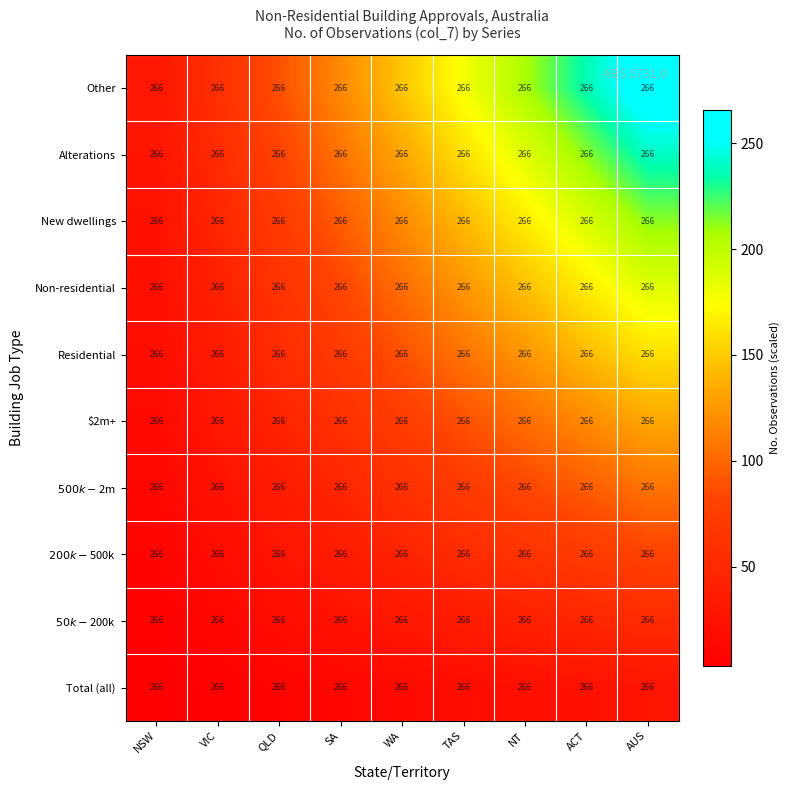

At which category does the chart reach its minimum across all series?

NSW